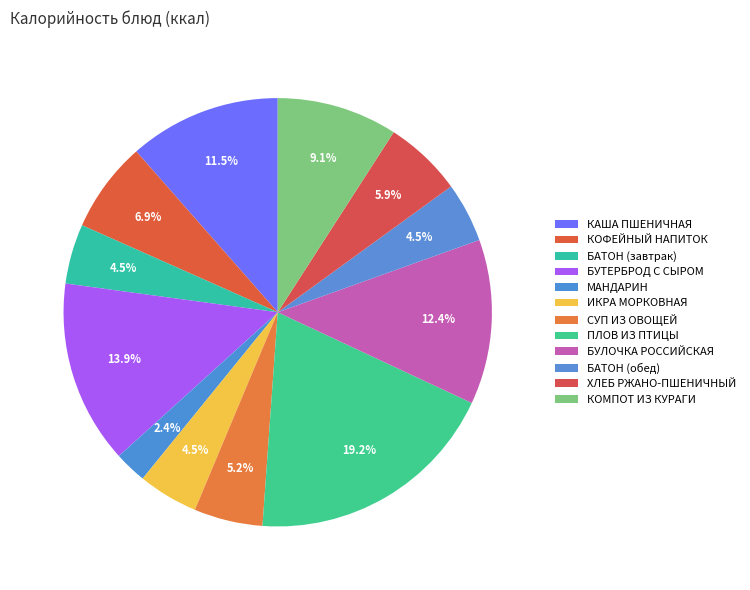

How many segments does this pie chart have?

12